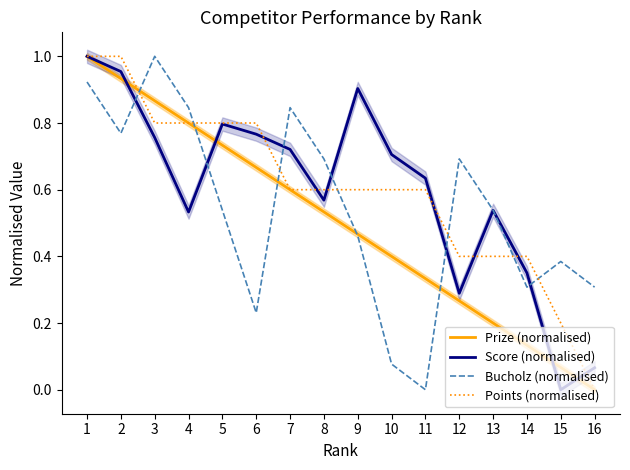

Reading left to right, what are all the values shown in this chart?

Prize (normalised): 1=1.0	2=0.9	3=0.9	4=0.8	5=0.7	6=0.7	7=0.6	8=0.5	9=0.5	10=0.4	11=0.3	12=0.3	13=0.2	14=0.1	15=0.1	16=0.0
Score (normalised): 1=1.0	2=1.0	3=0.8	4=0.5	5=0.8	6=0.8	7=0.7	8=0.6	9=0.9	10=0.7	11=0.6	12=0.3	13=0.5	14=0.4	15=0.0	16=0.1
Bucholz (normalised): 1=0.9	2=0.8	3=1.0	4=0.8	5=0.5	6=0.2	7=0.8	8=0.7	9=0.5	10=0.1	11=0.0	12=0.7	13=0.5	14=0.3	15=0.4	16=0.3
Points (normalised): 1=1.0	2=1.0	3=0.8	4=0.8	5=0.8	6=0.8	7=0.6	8=0.6	9=0.6	10=0.6	11=0.6	12=0.4	13=0.4	14=0.4	15=0.2	16=0.0